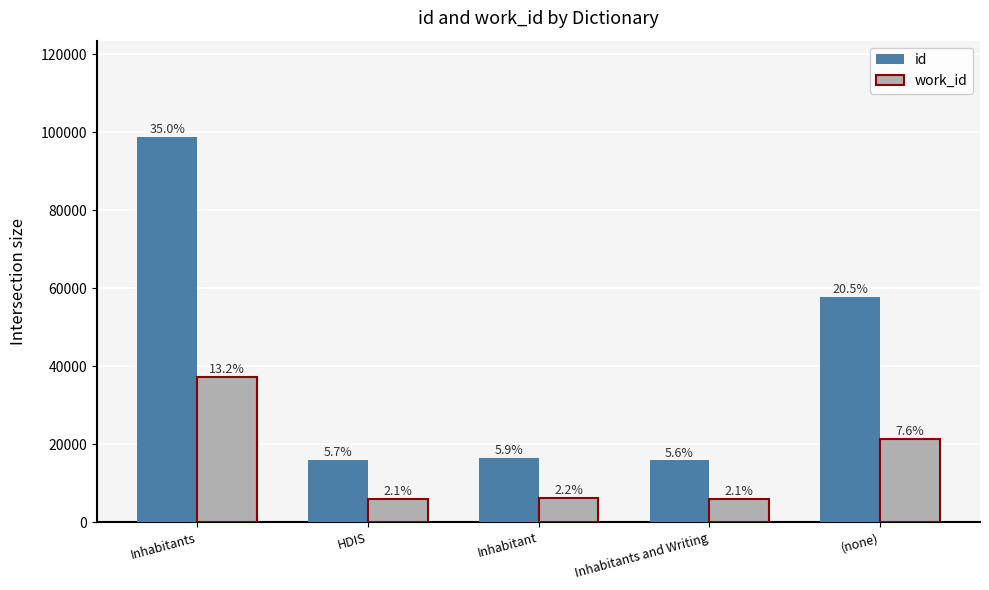

Rank the series by their maximum value, from lowest to highest.

work_id, id